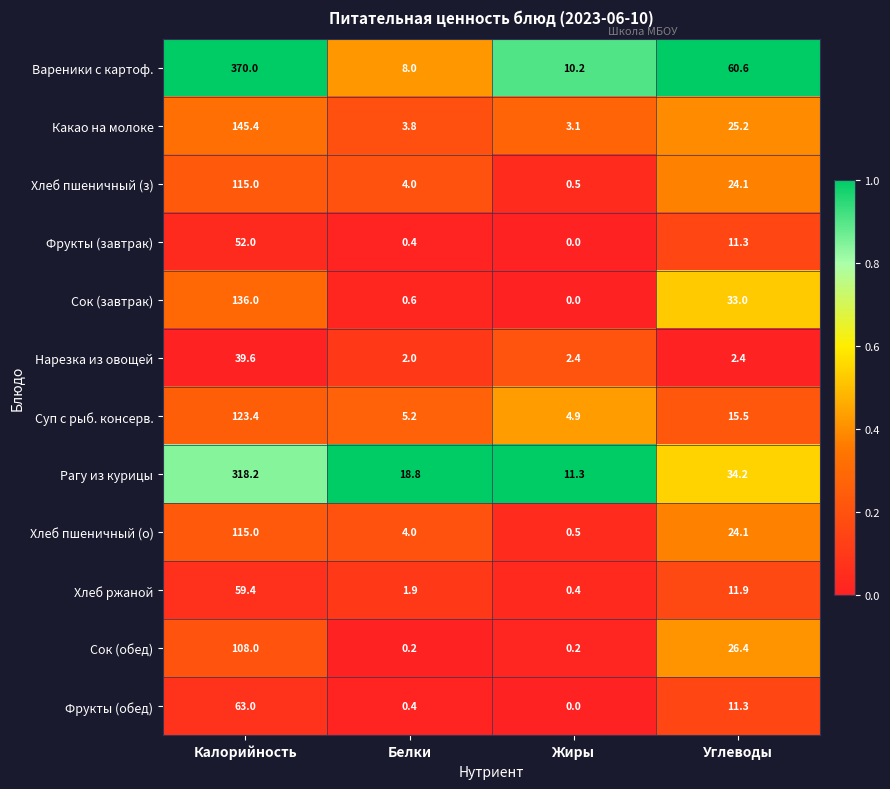

Is the value of Фрукты (обед) at Жиры greater than the value of Хлеб ржаной at Углеводы?

No